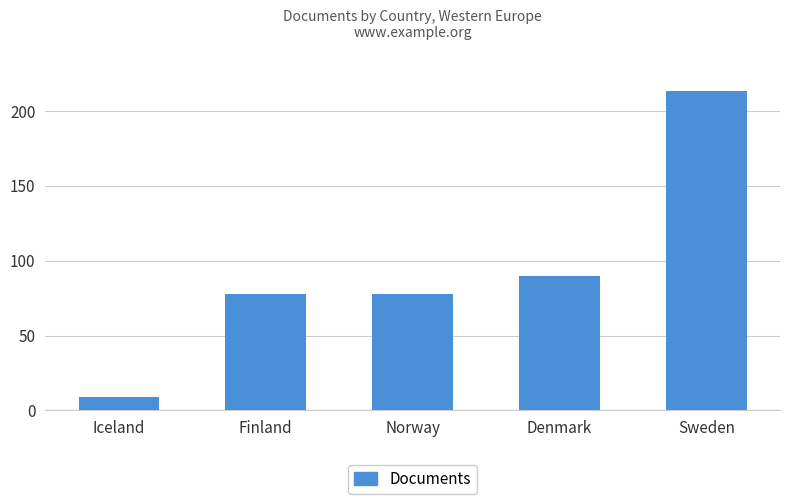

At which label is the value closest to 111?

Denmark